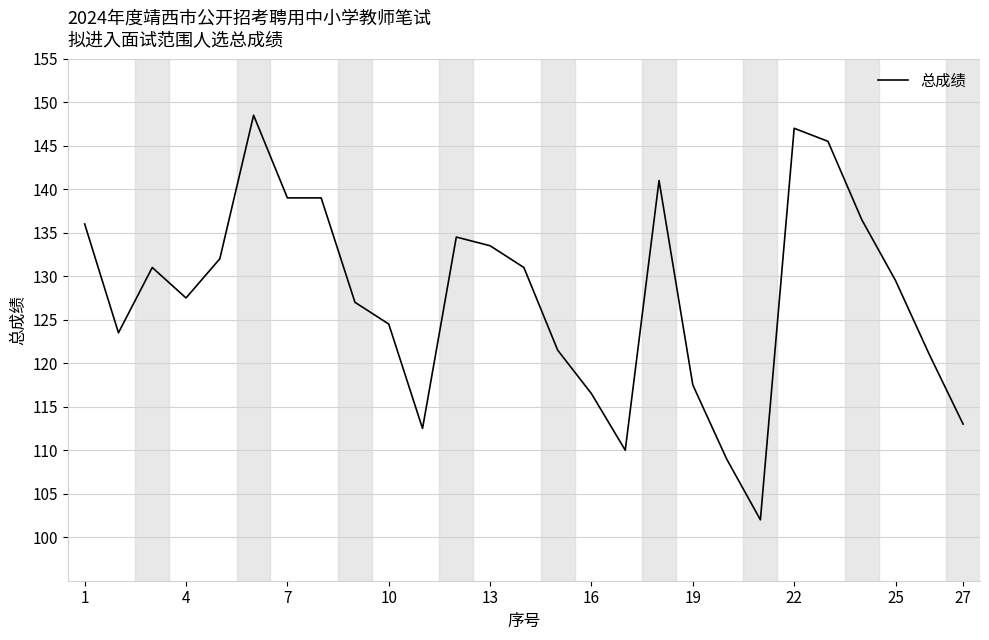

What is the greatest value displayed?

148.5